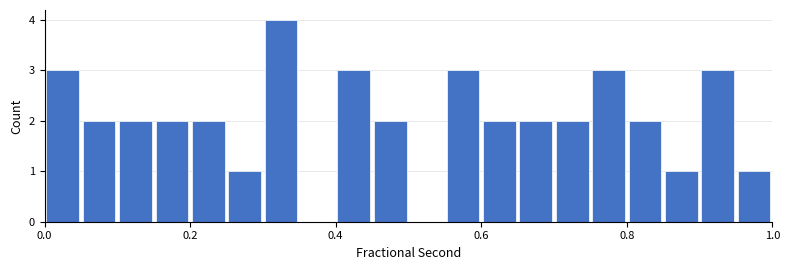

Around what value on the x-axis is the tallest bar? Give the approximate position of its centre, as read against the axis.

0.32